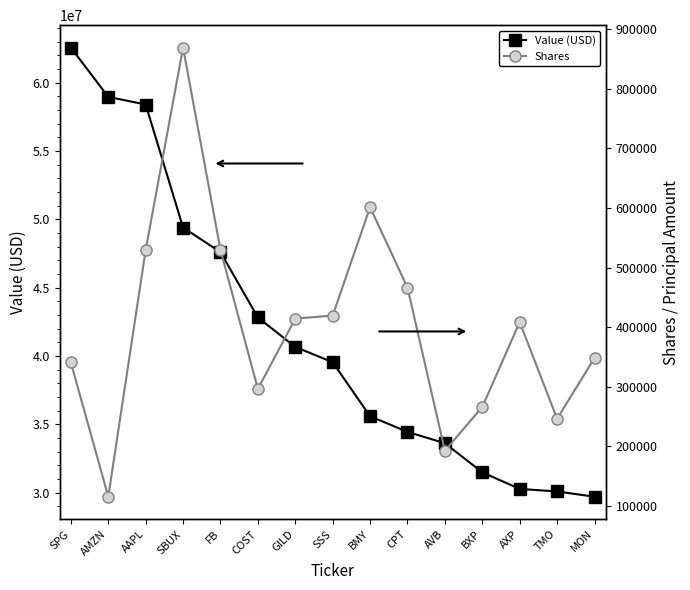

What is the difference between the second highest and second lowest values in the Value (USD) series?

28880000